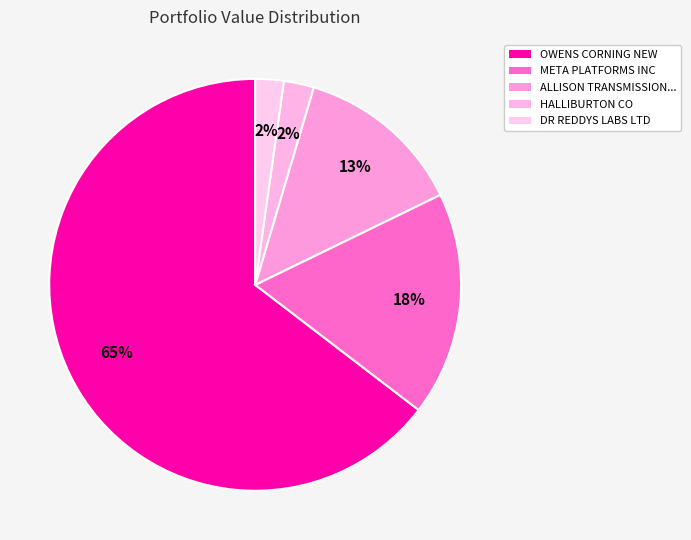

Which category has the biggest portion of the pie?

OWENS CORNING NEW